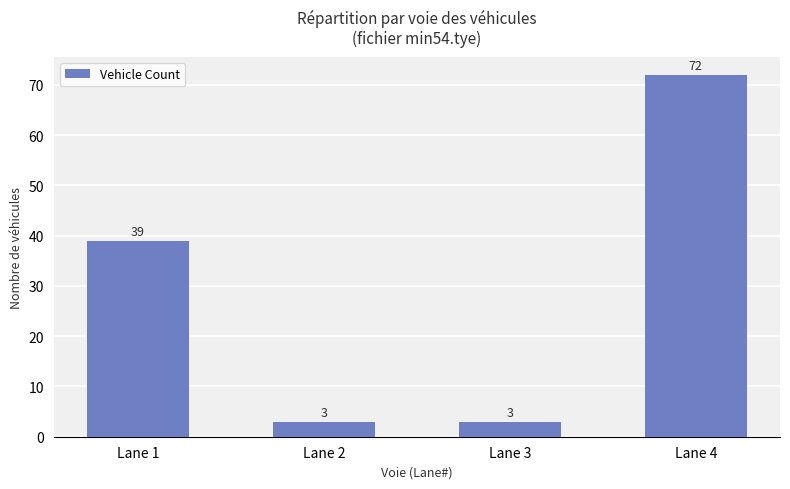

Where is the data nearest to the value 37?

Lane 1